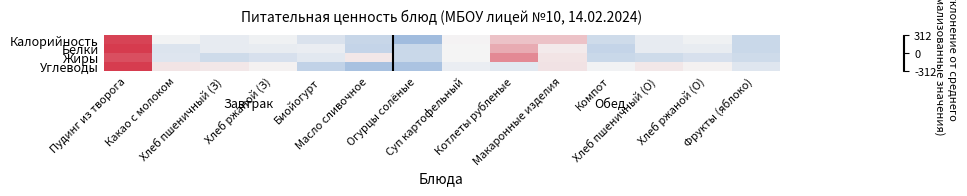

At which category is the sum across all series the highest?

Пудинг из творога